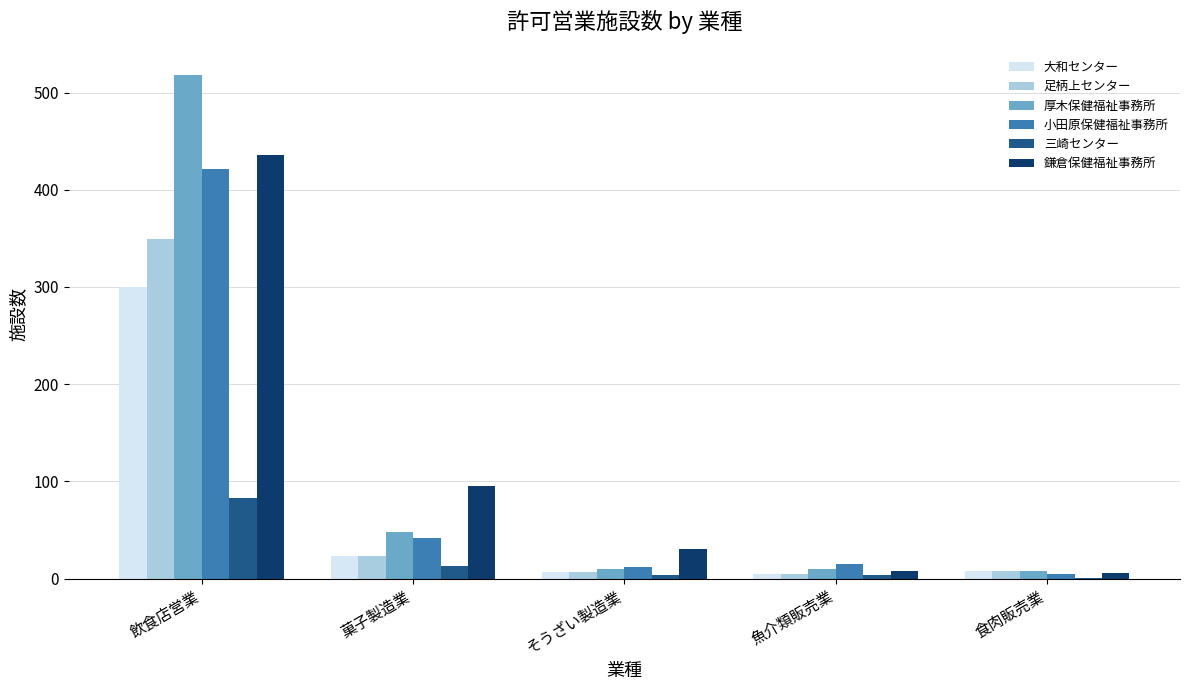

What is the maximum value shown in the chart?

518